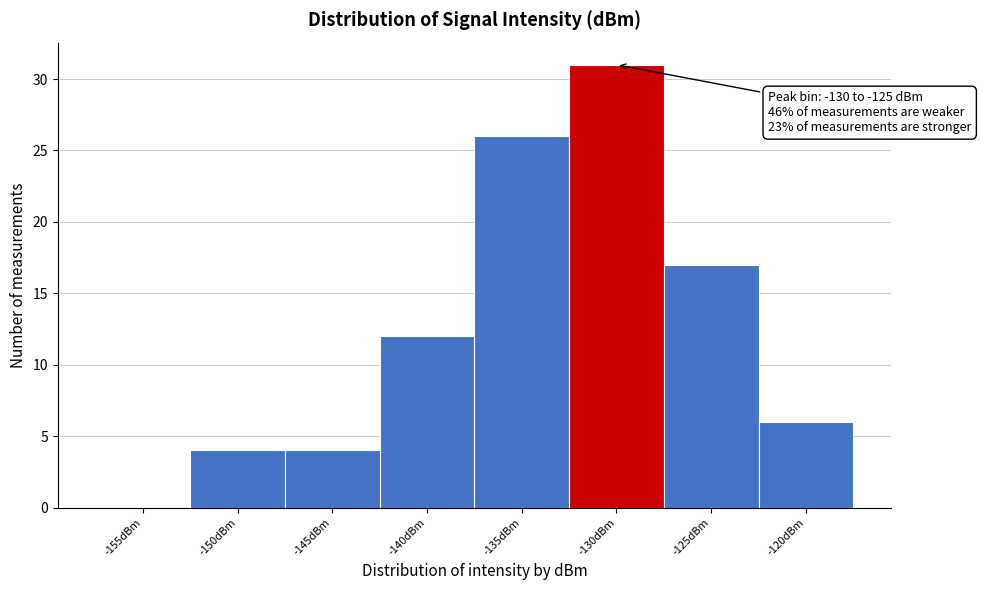

Reading left to right, list all the values displayed in this chart.

-155dBm=0	-150dBm=4	-145dBm=4	-140dBm=12	-135dBm=26	-130dBm=31	-125dBm=17	-120dBm=6